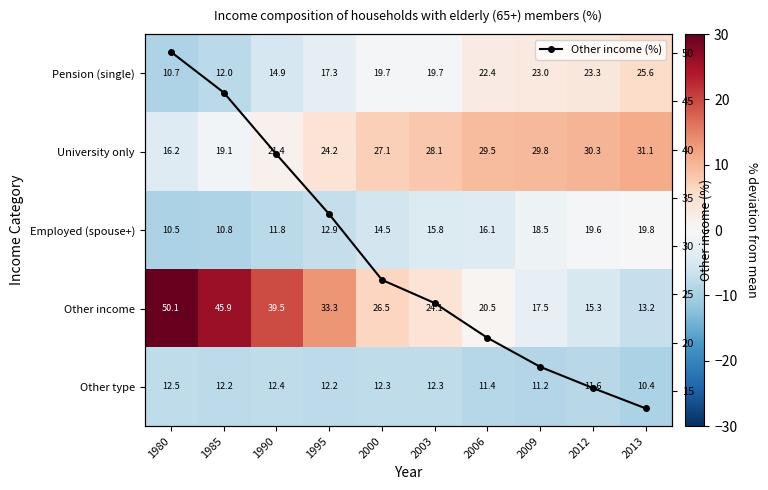

What is the difference between the maximum and minimum values in the Other income (%) series?

36.9